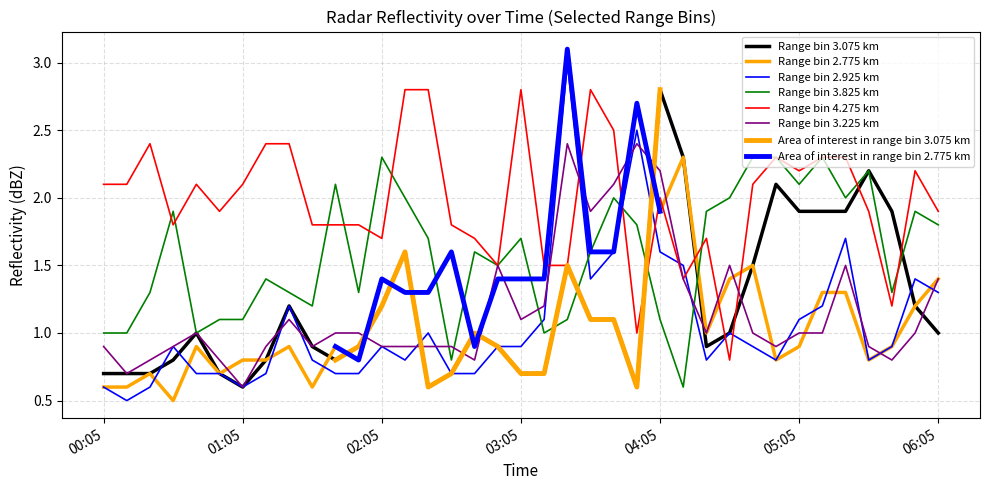

At 04:35, list the series in order from largest to smallest.

3.825, 3.225, 2.775, 3.075, 2.925, 4.275